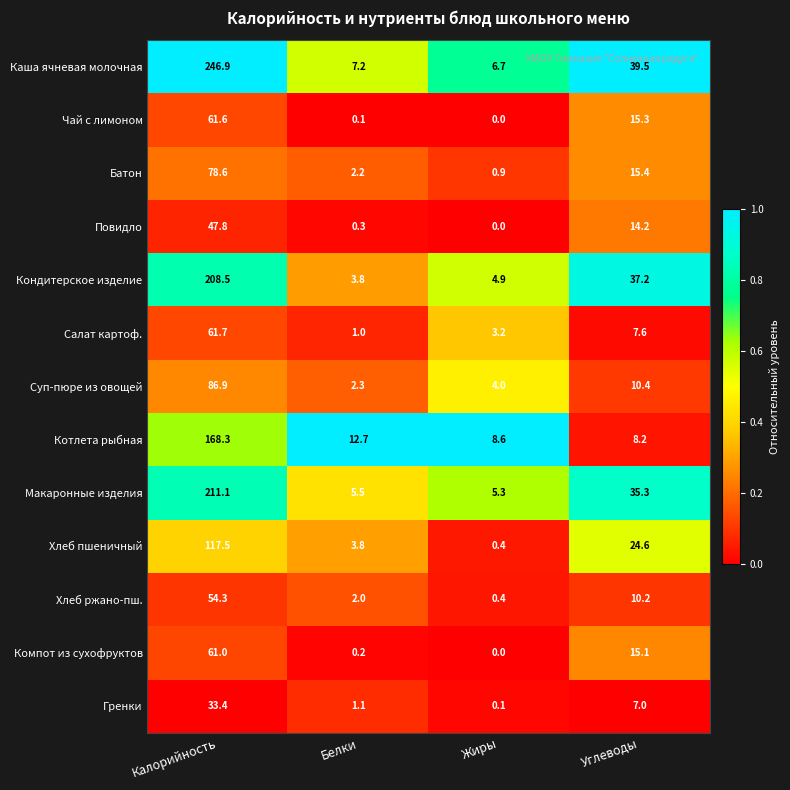

Which label corresponds to the largest value in the chart?

Калорийность